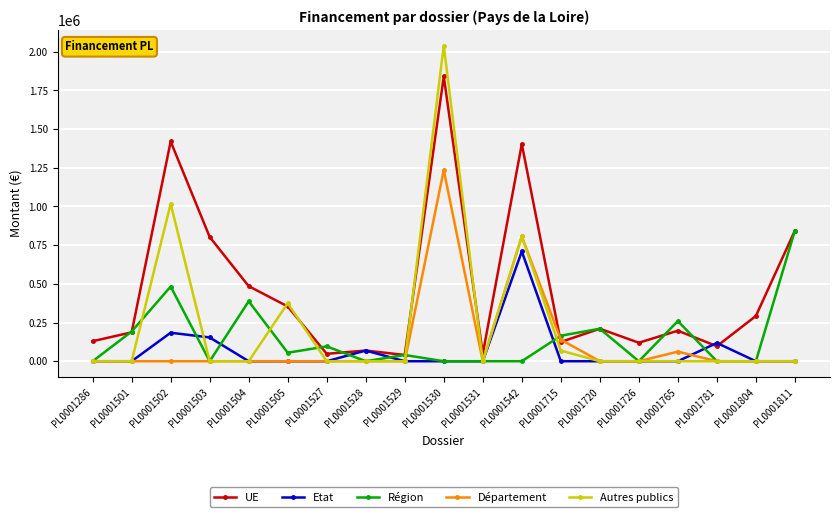

Which series has the widest spread of values?

Autres publics